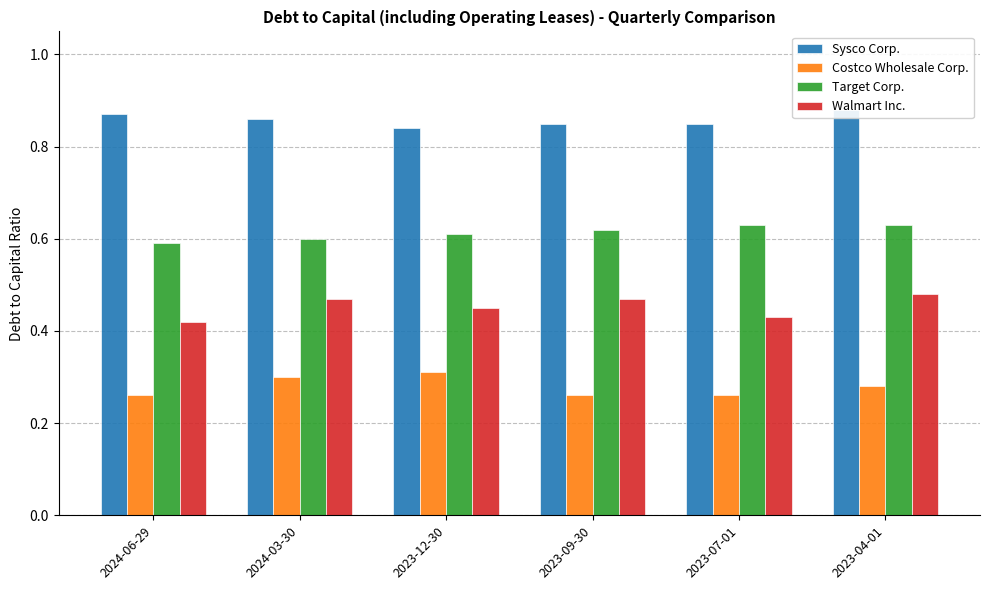

Which has a higher value, 2023-09-30 or 2023-04-01?

2023-04-01